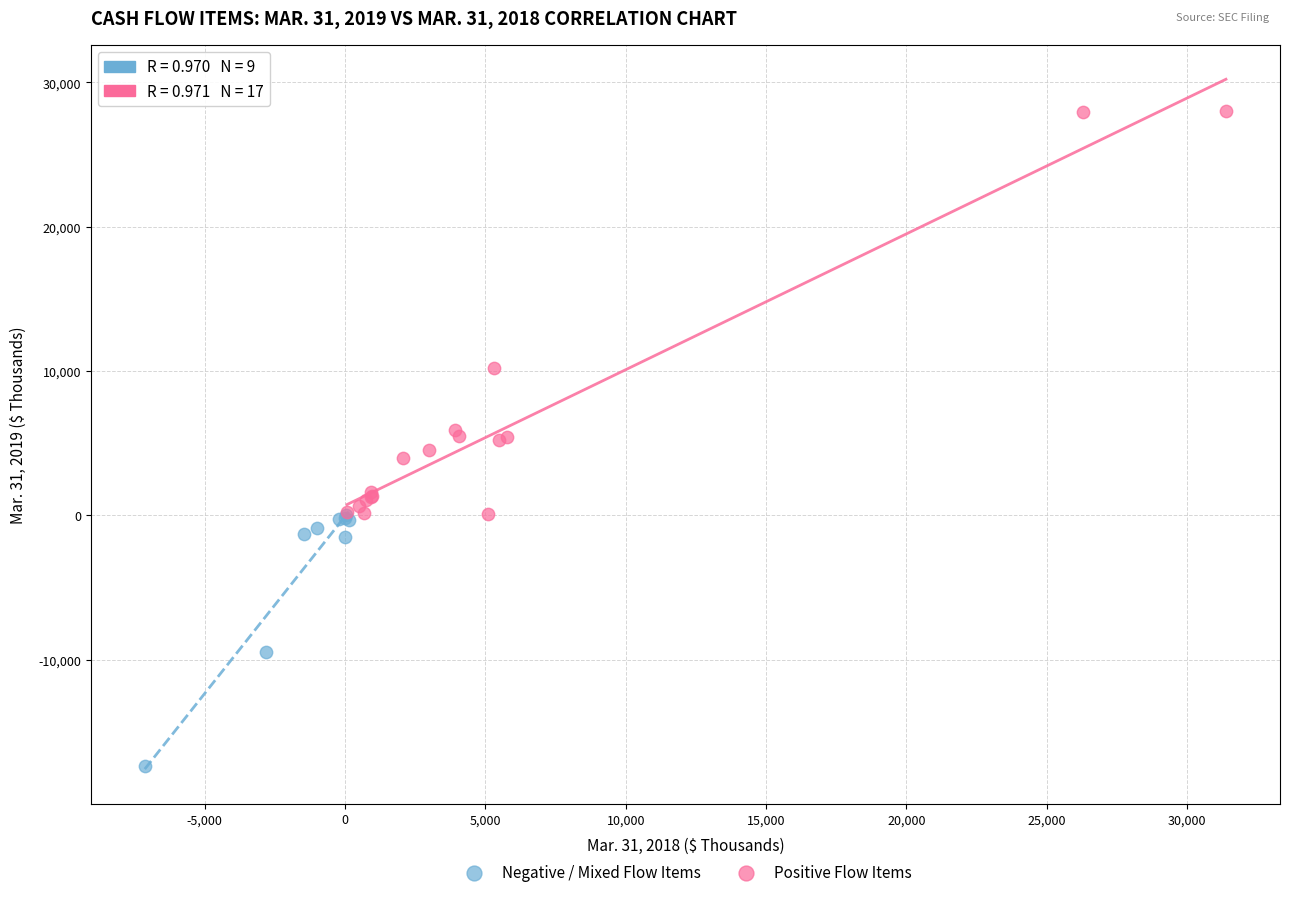

Which series contains the highest Y value?

Positive Flow Items